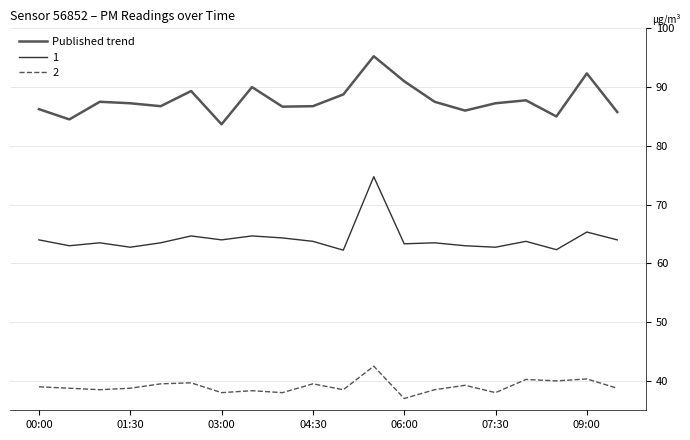

What is the smallest value displayed?

37.0